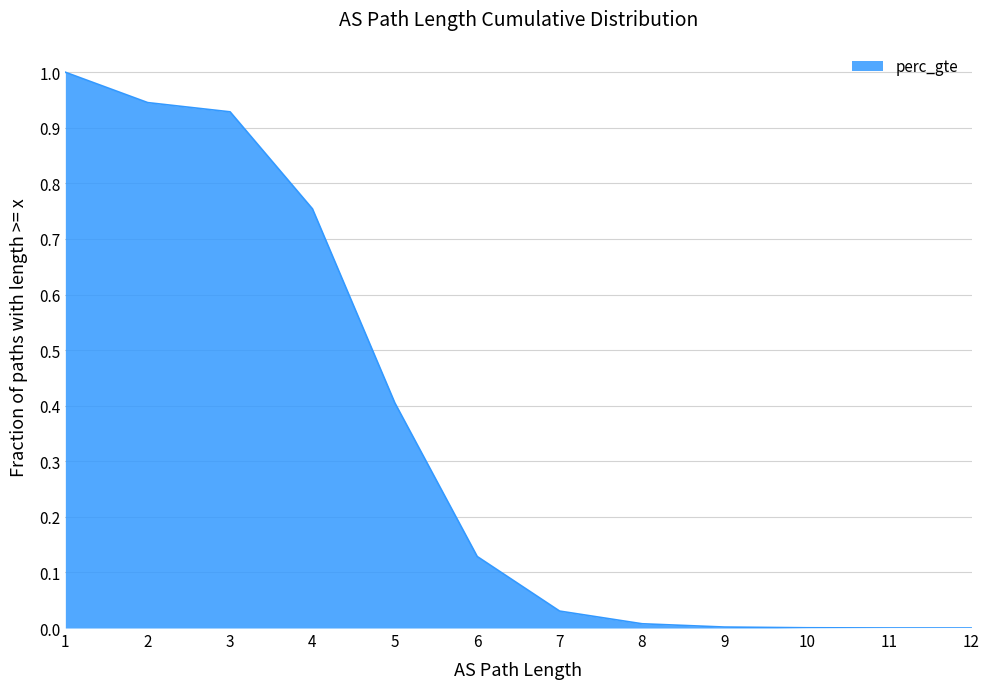

The value at 10 is 0.0. True or false?

False